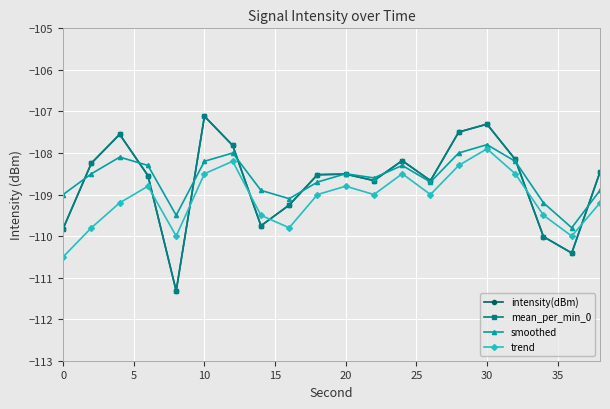

Which category has the highest value in the smoothed series?

30